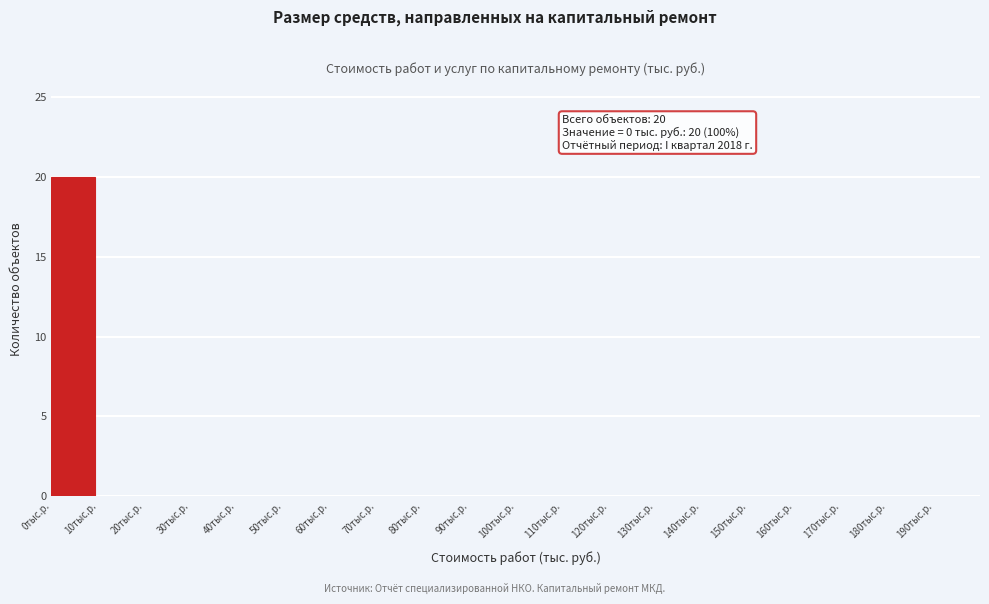

Which range on the x-axis has the tallest bar?

0 to 10